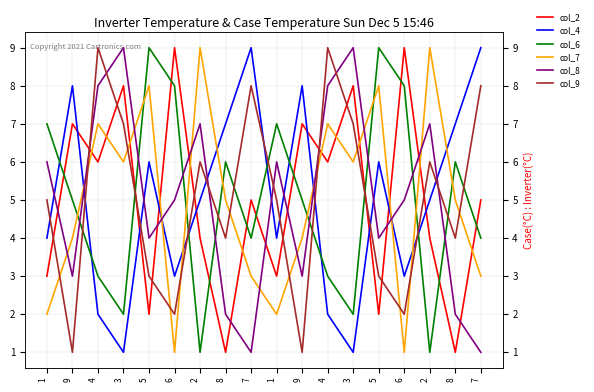

Rank the series by their maximum value, from highest to lowest.

col_2, col_4, col_6, col_7, col_8, col_9